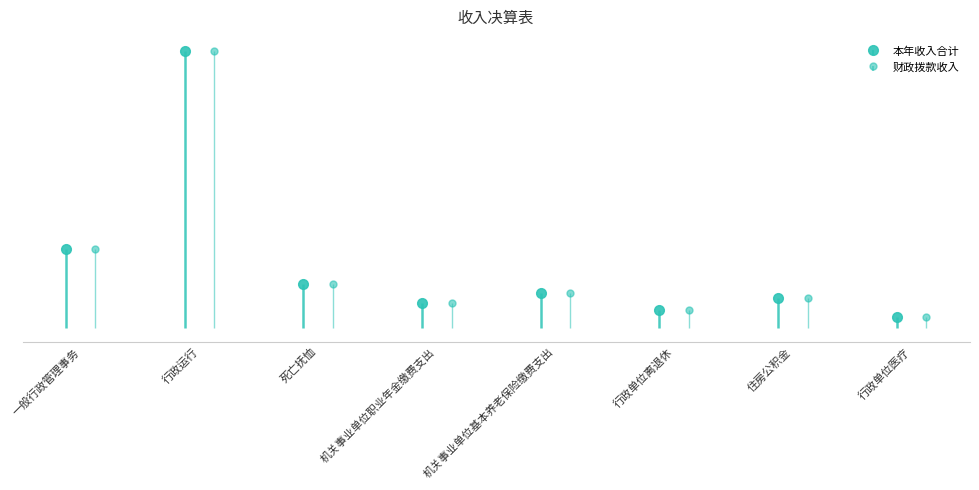

Which category has the lowest value across all series?

行政单位医疗